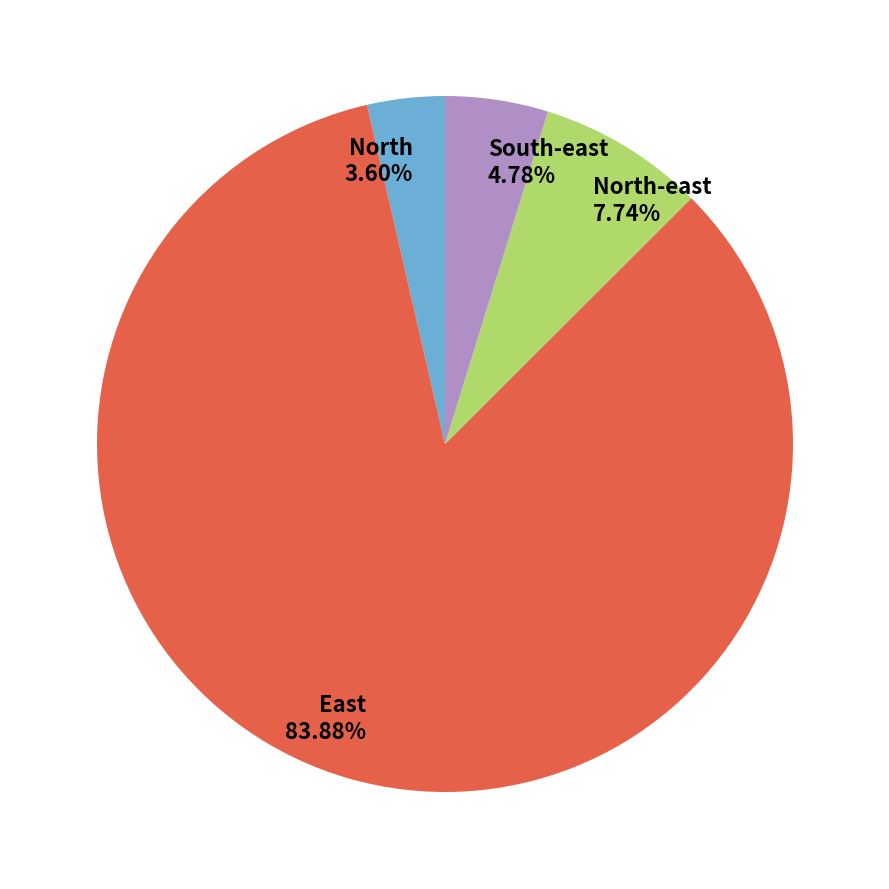

Does South-east account for over 50% of the chart?

No